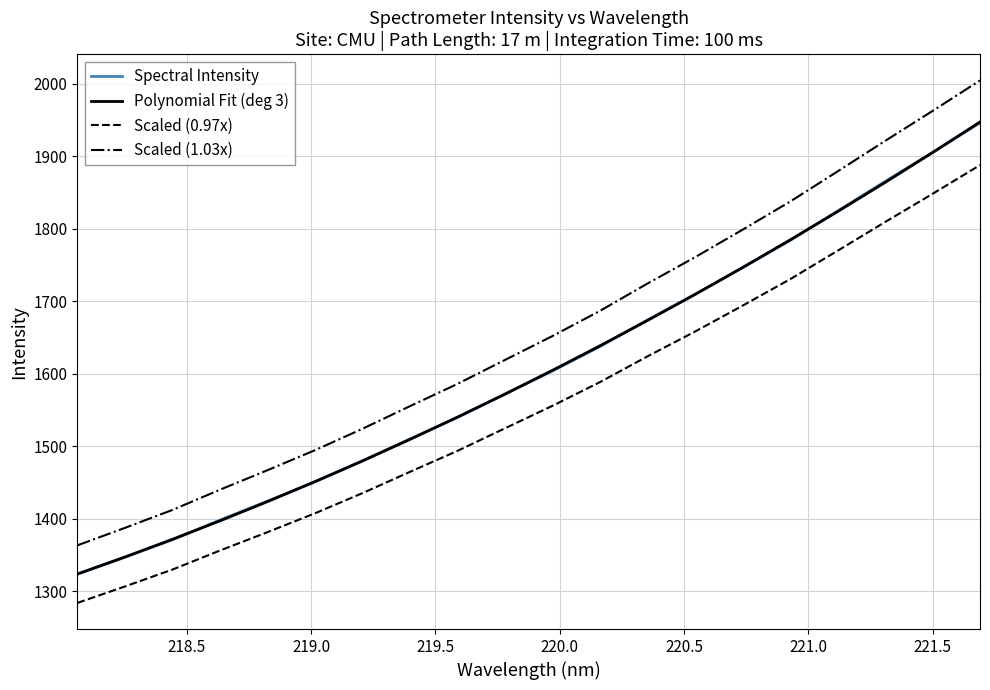

Is this an area chart (filled region under the line)?

No